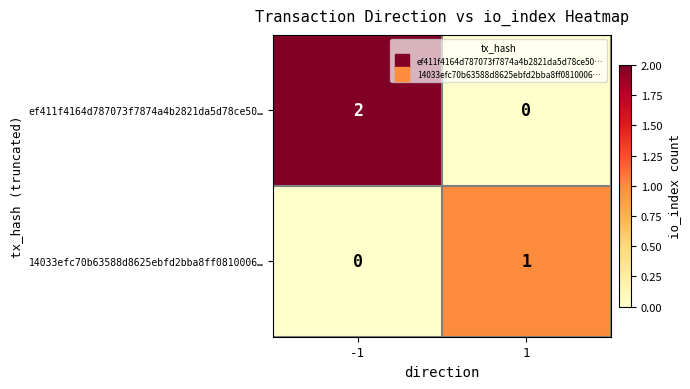

Count the number of data series in this chart.

2